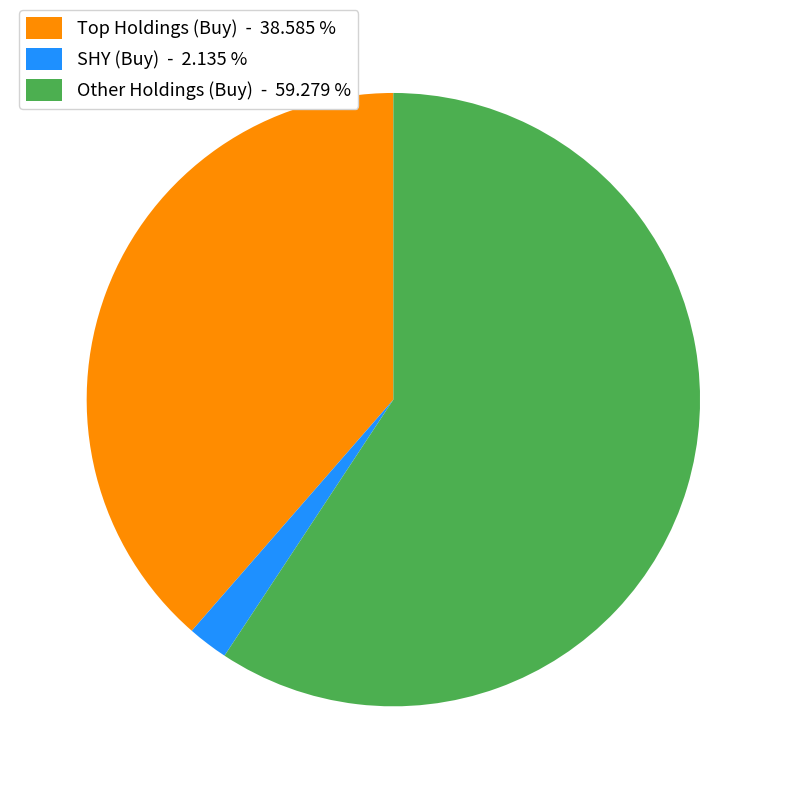

Which slice is the smallest?

SHY (Buy) - 2.135 %